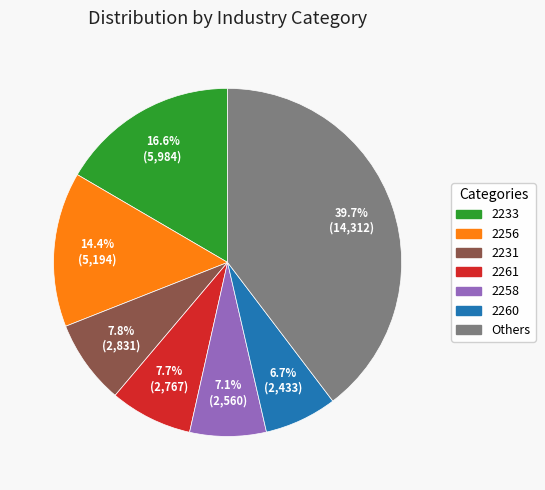

Is there any slice that represents more than half of the pie?

No